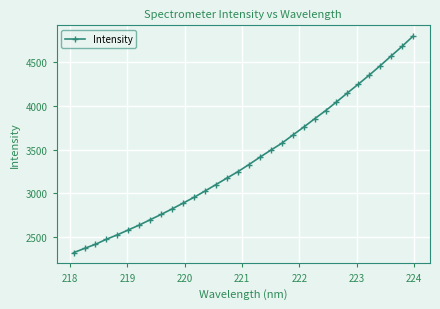

What is the maximum value shown in the chart?

4800.6